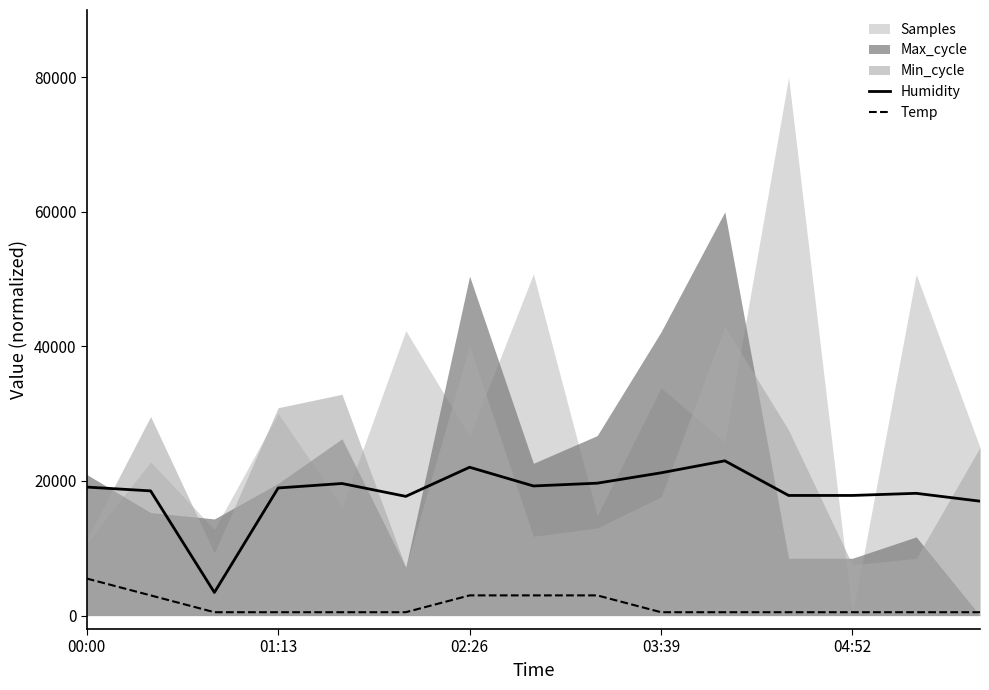

Is it true that Temp equals 2521.4 at 00:00?

False